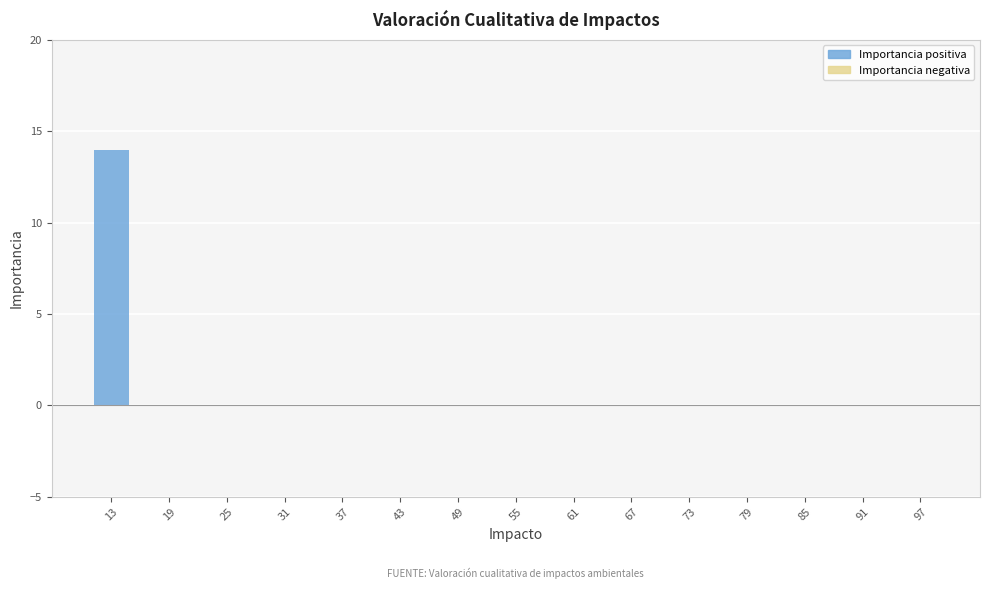

Reading right to left, what are all the values shown in this chart?

97=0	91=0	85=0	79=0	73=0	67=0	61=0	55=0	49=0	43=0	37=0	31=0	25=0	19=0	13=14